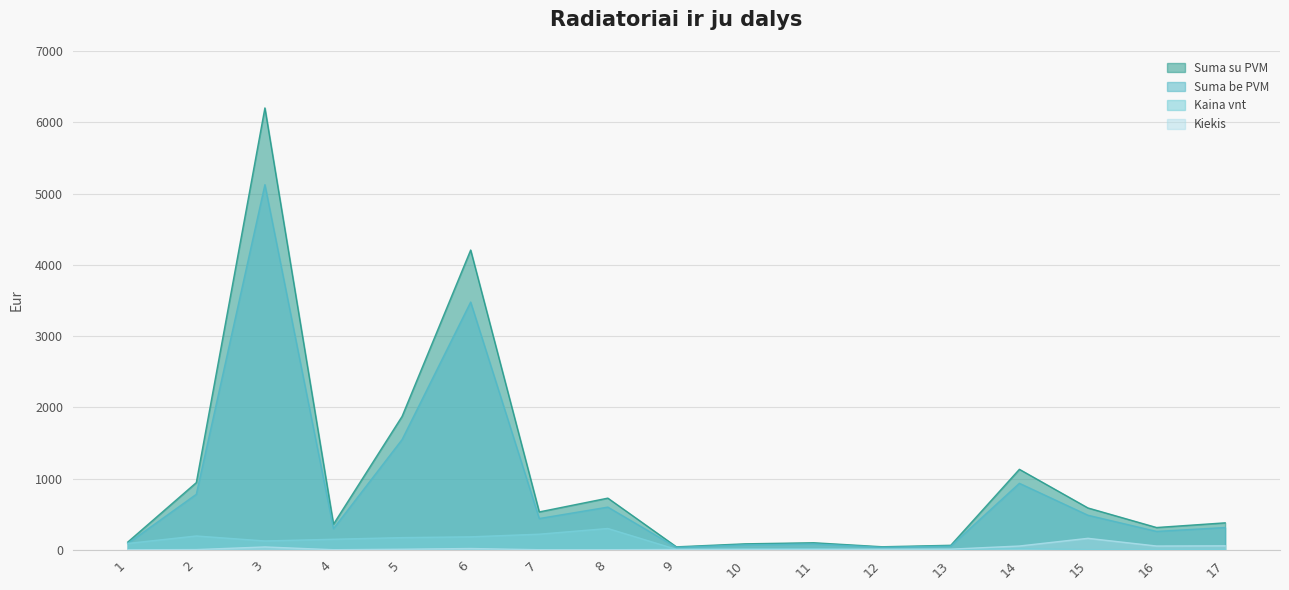

List the series in order of their peak value, lowest first.

Kiekis, Kaina vnt, Suma be PVM, Suma su PVM